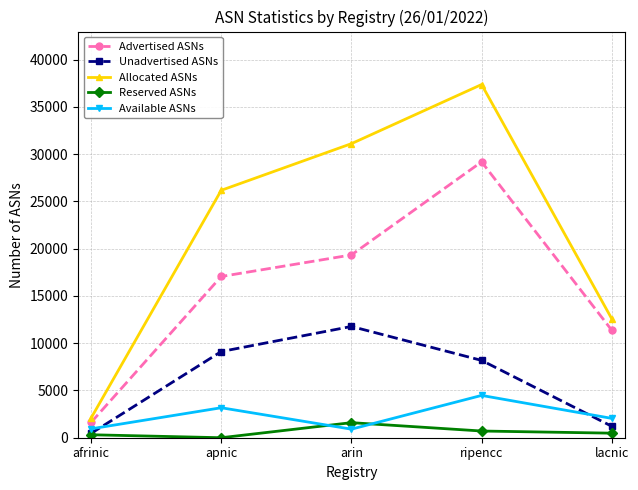

The value of Allocated ASNs at ripencc is 37354. True or false?

True